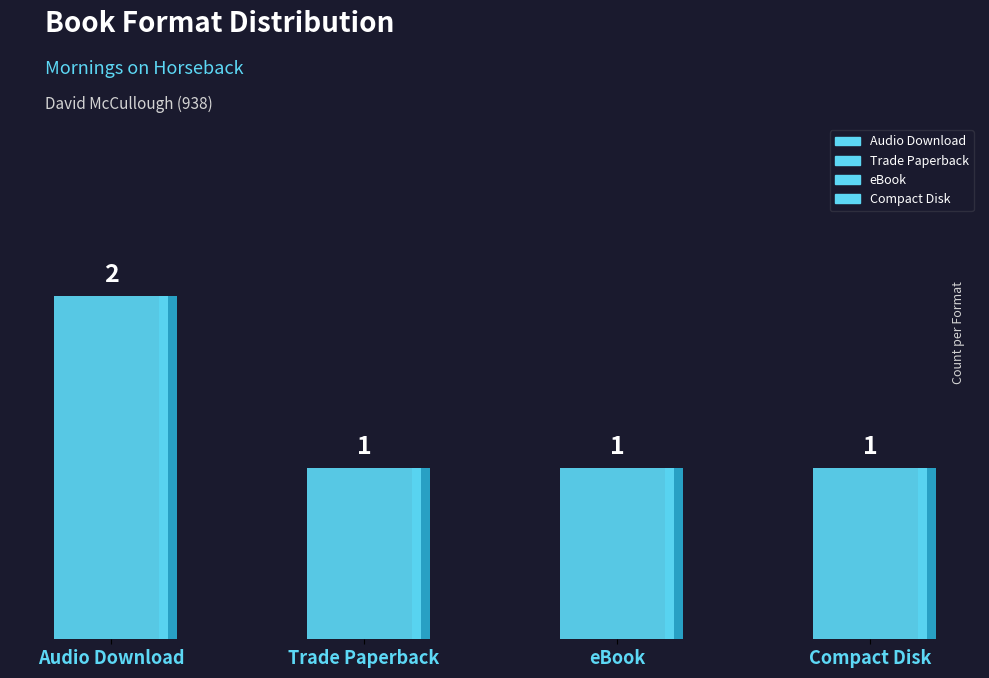

How many bars are there in total?

4